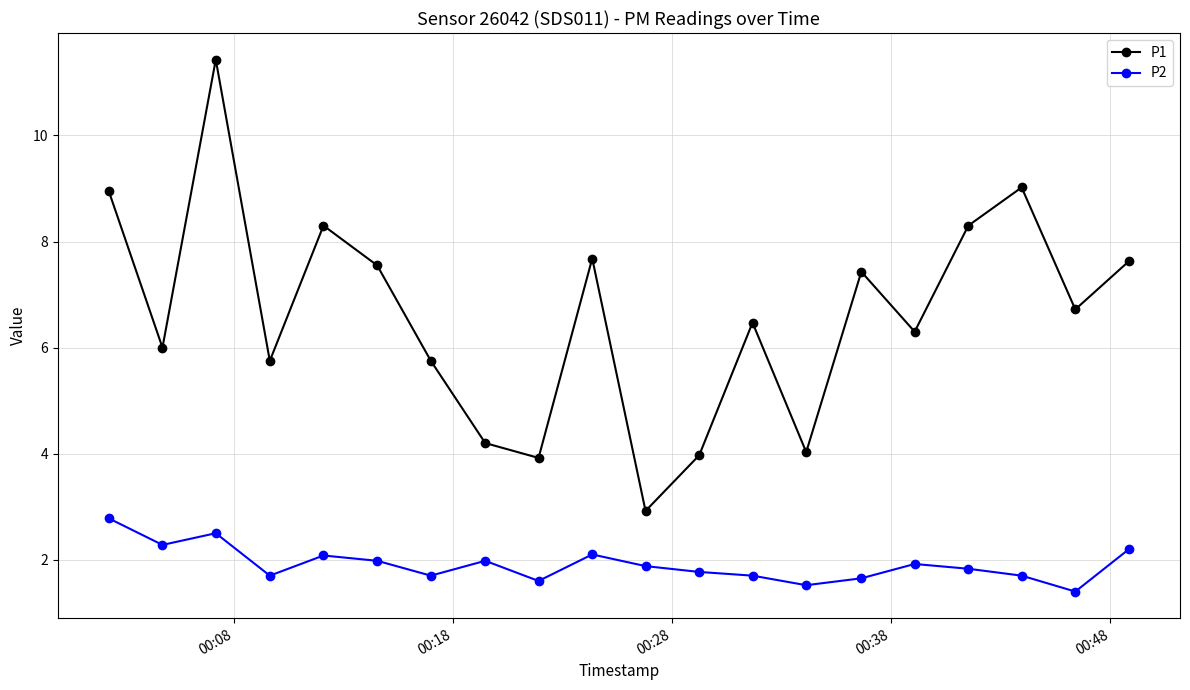

True or false: P1 and P2 intersect in this chart.

False